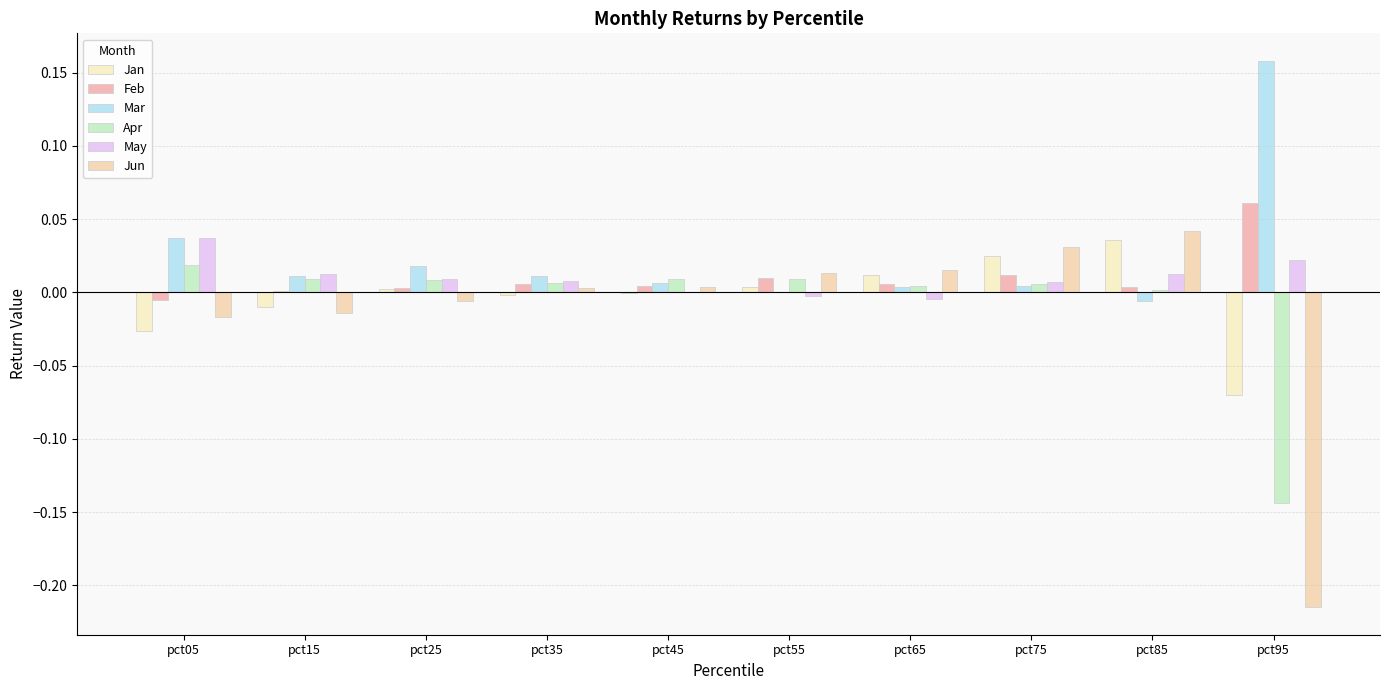

How many data points does each series have?

10